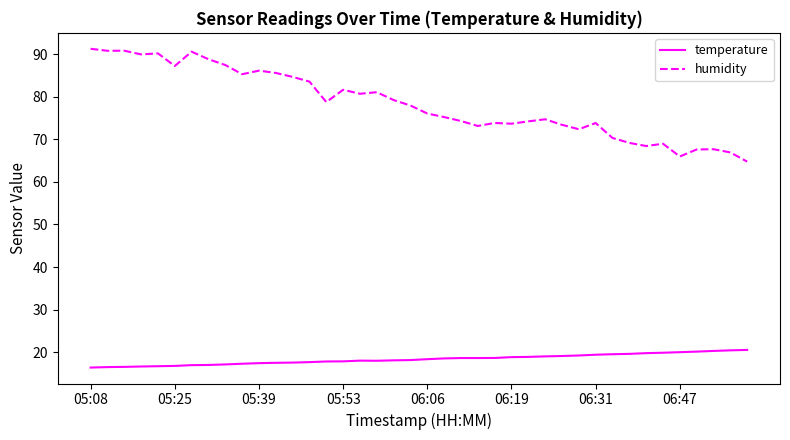

Which series has the largest total across all categories?

humidity